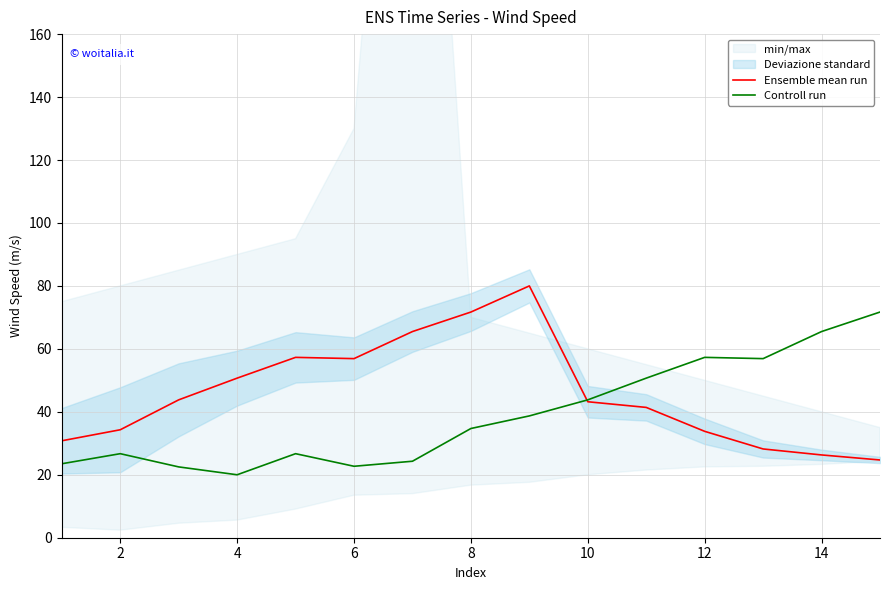

List the series in order of their peak value, lowest first.

Controll run, Ensemble mean run